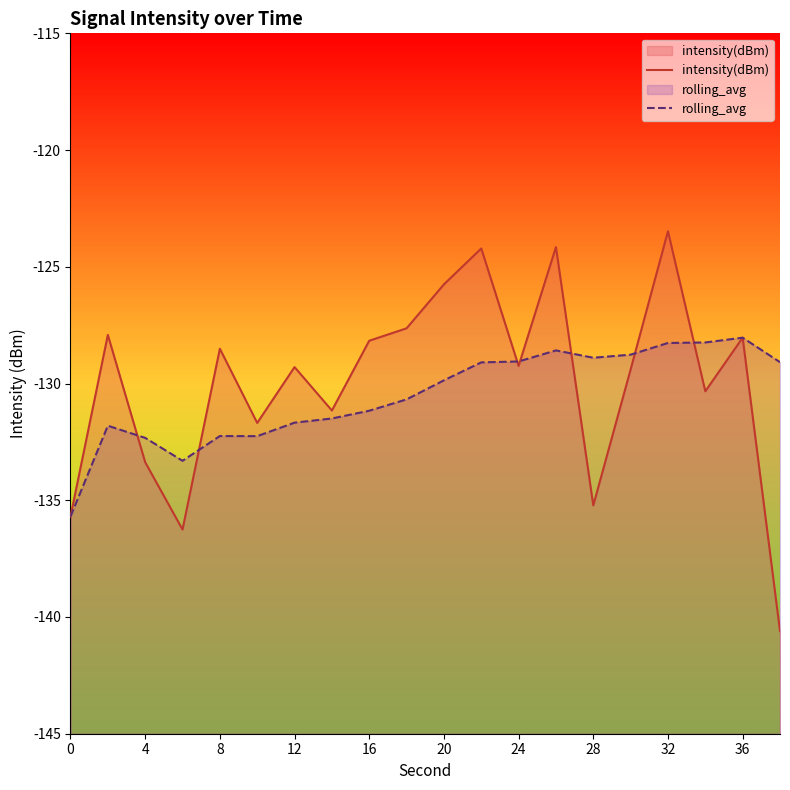

List the series in order of their overall mean, lowest first.

rolling_avg, intensity(dBm)